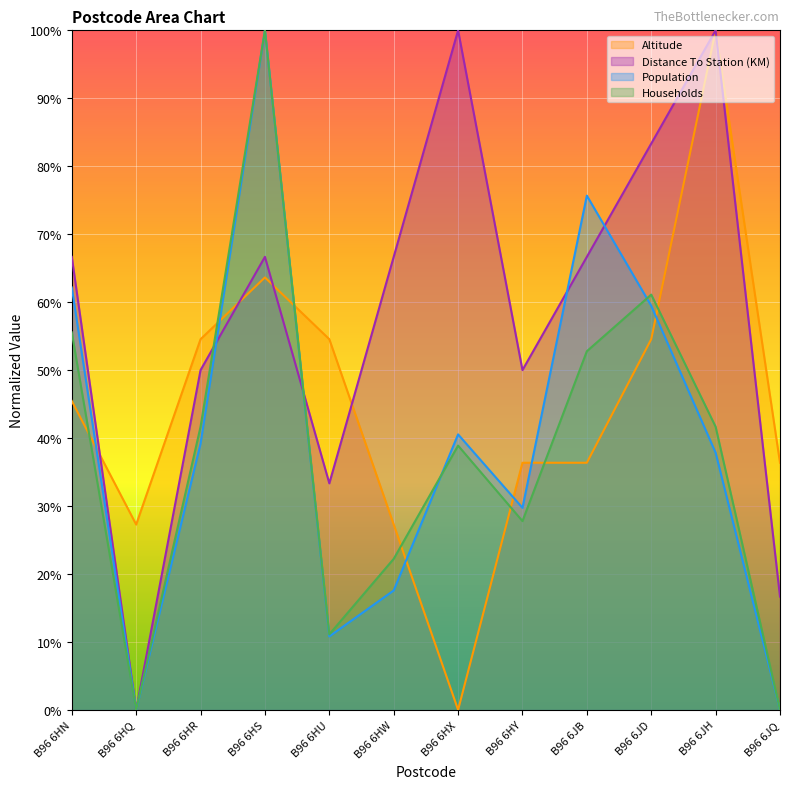

Is it true that Households equals 89.8 at B96 6JD?

False